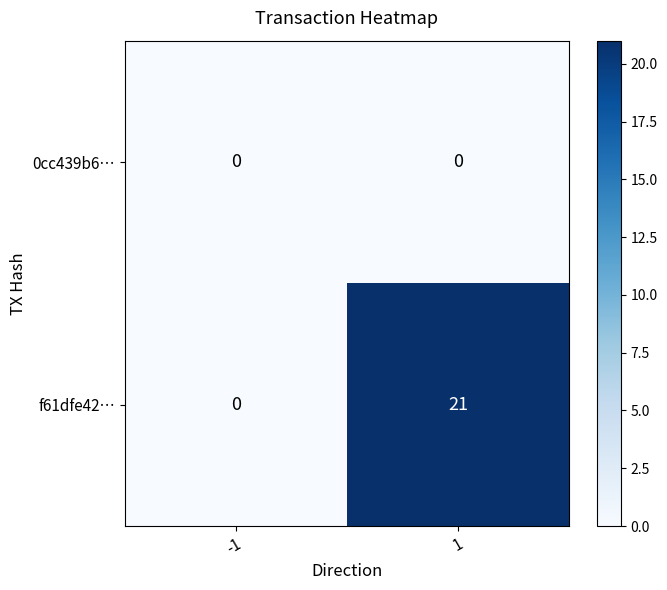

How many data points does each series have?

2